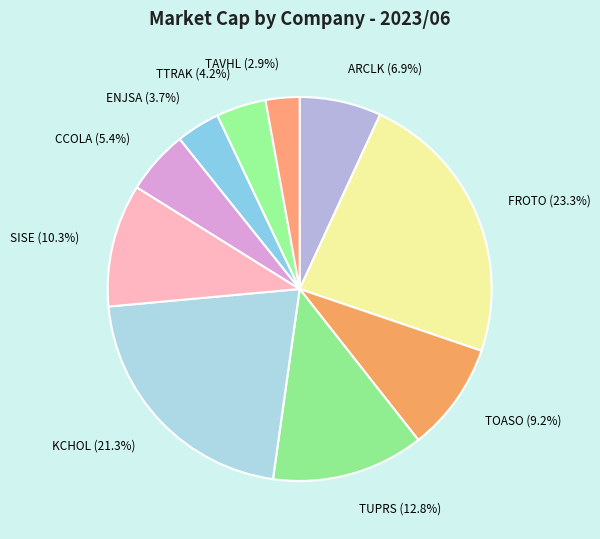

Does FROTO account for over 50% of the chart?

No